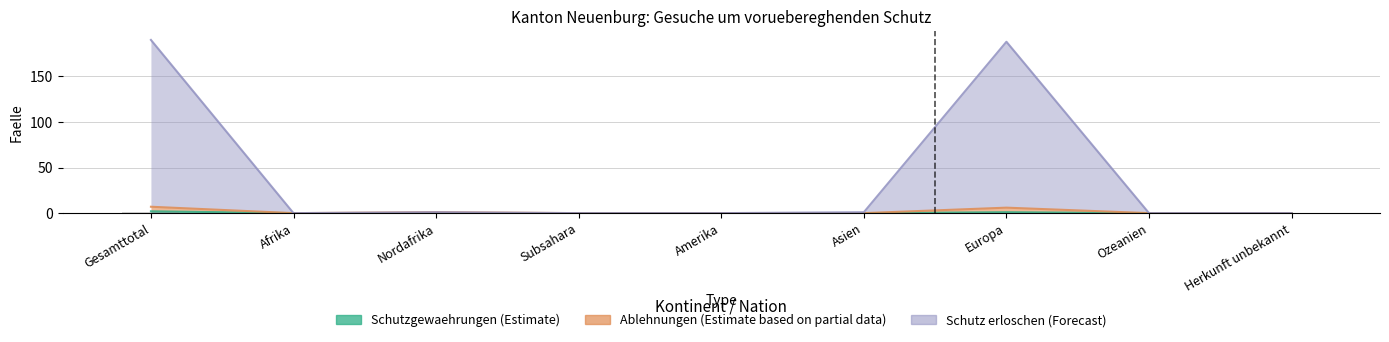

Which category has the lowest value in the Schutzgewaehrungen (Estimate) series?

Afrika